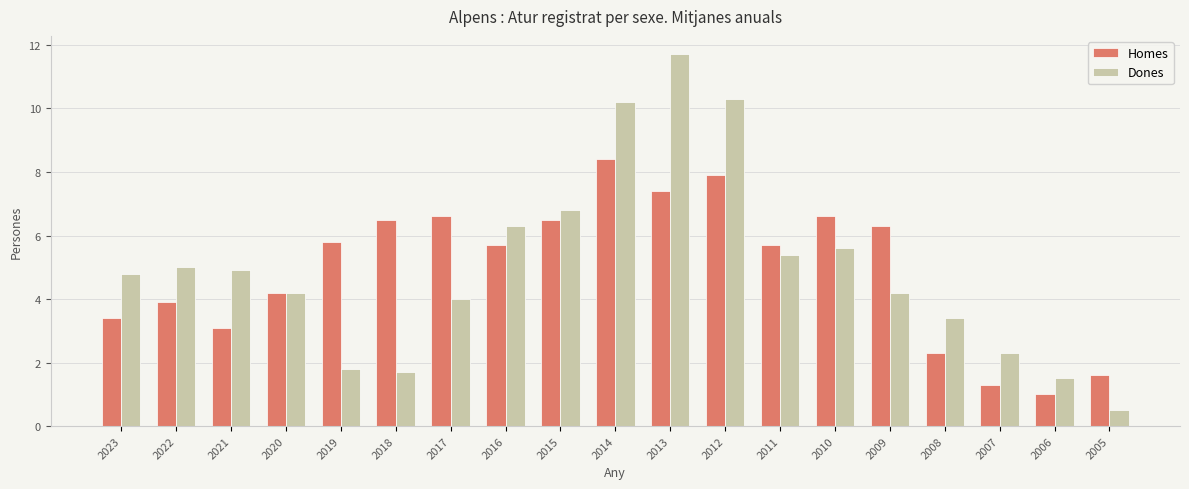

Are the bars horizontal?

No